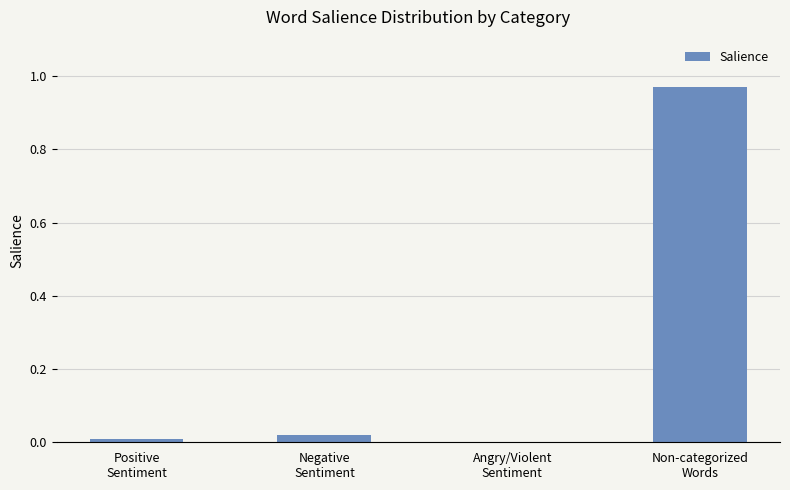

Are the bars horizontal?

No